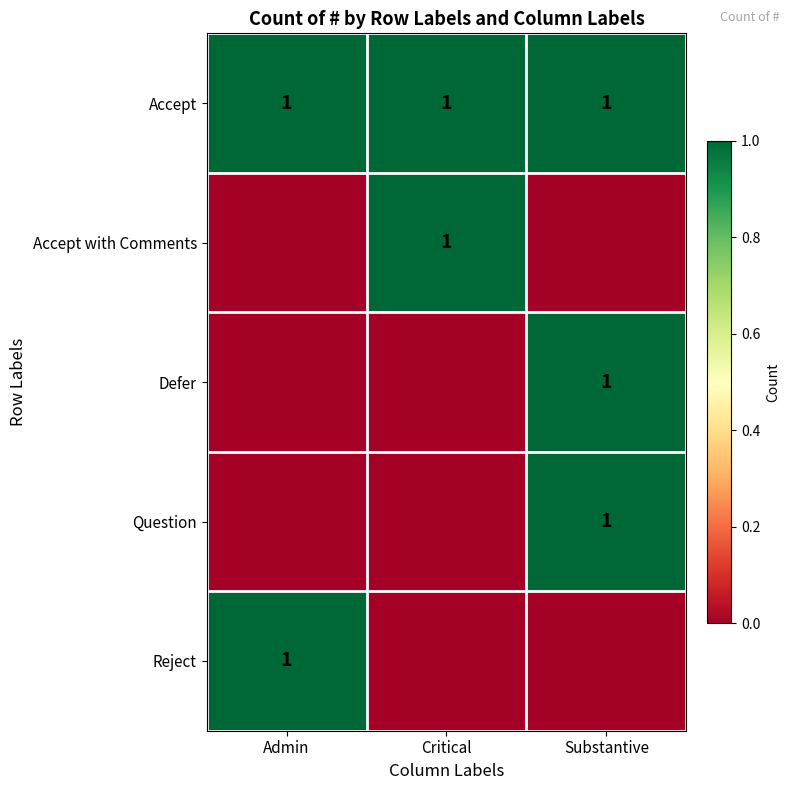

Is it true that Reject equals 2 at Admin?

False